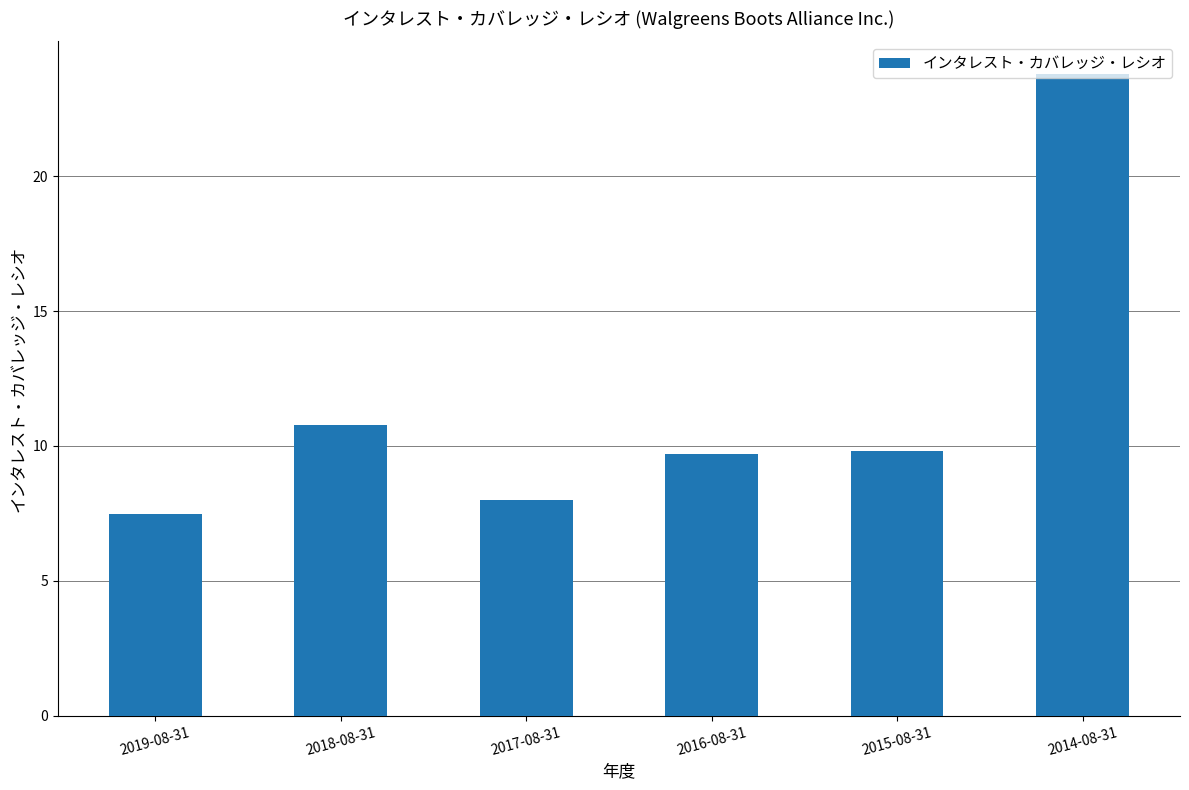

The value at 2015-08-31 is 9.8. True or false?

True